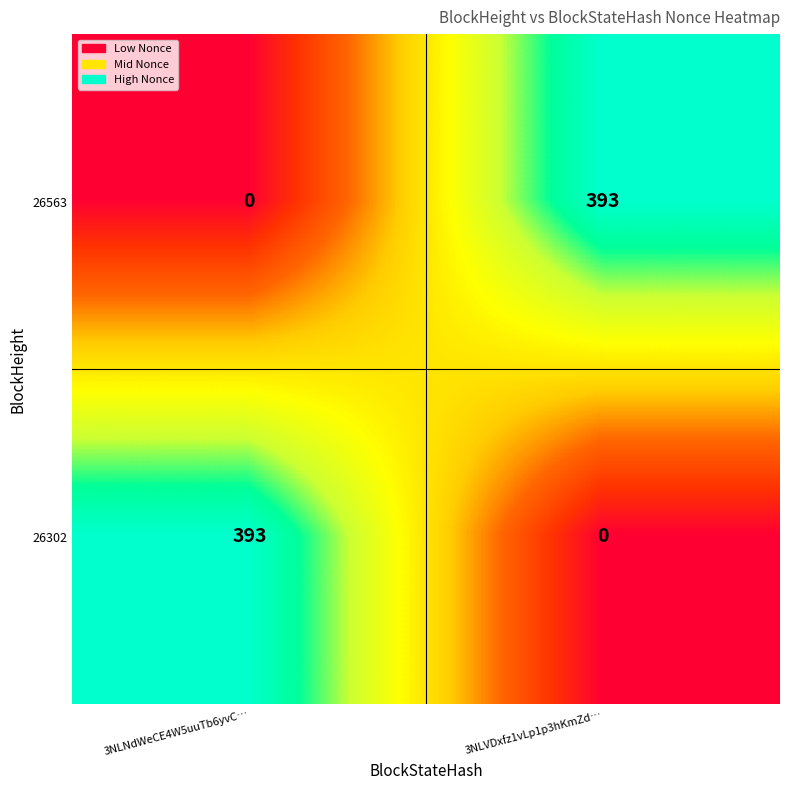

How many data points does each series have?

2